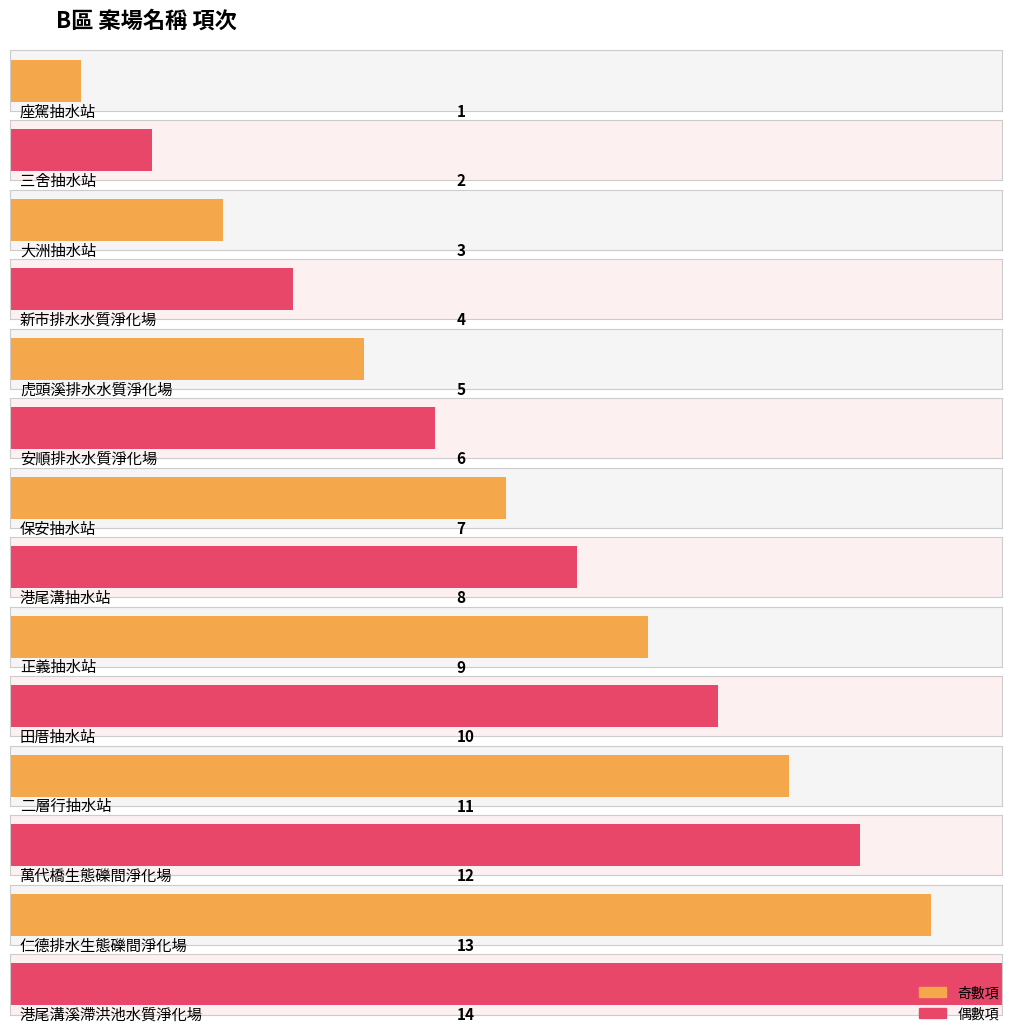

What is the change in value from 安順排水水質淨化場 to 港尾溝抽水站?

+2